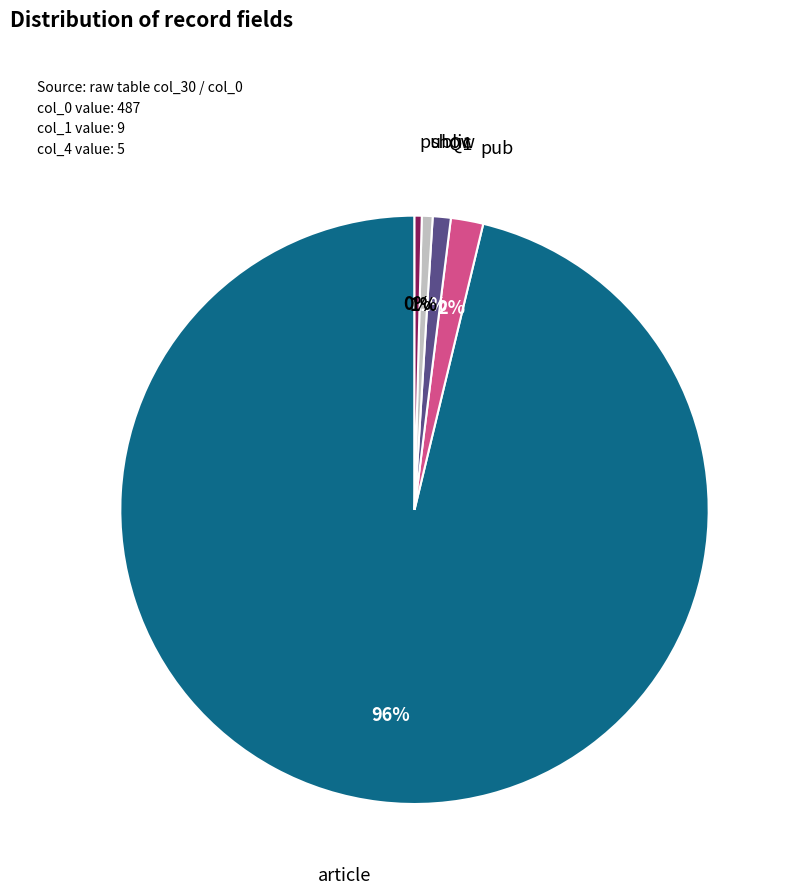

To the nearest percent, what is the difference between the largest and smallest slice percentages?

96%